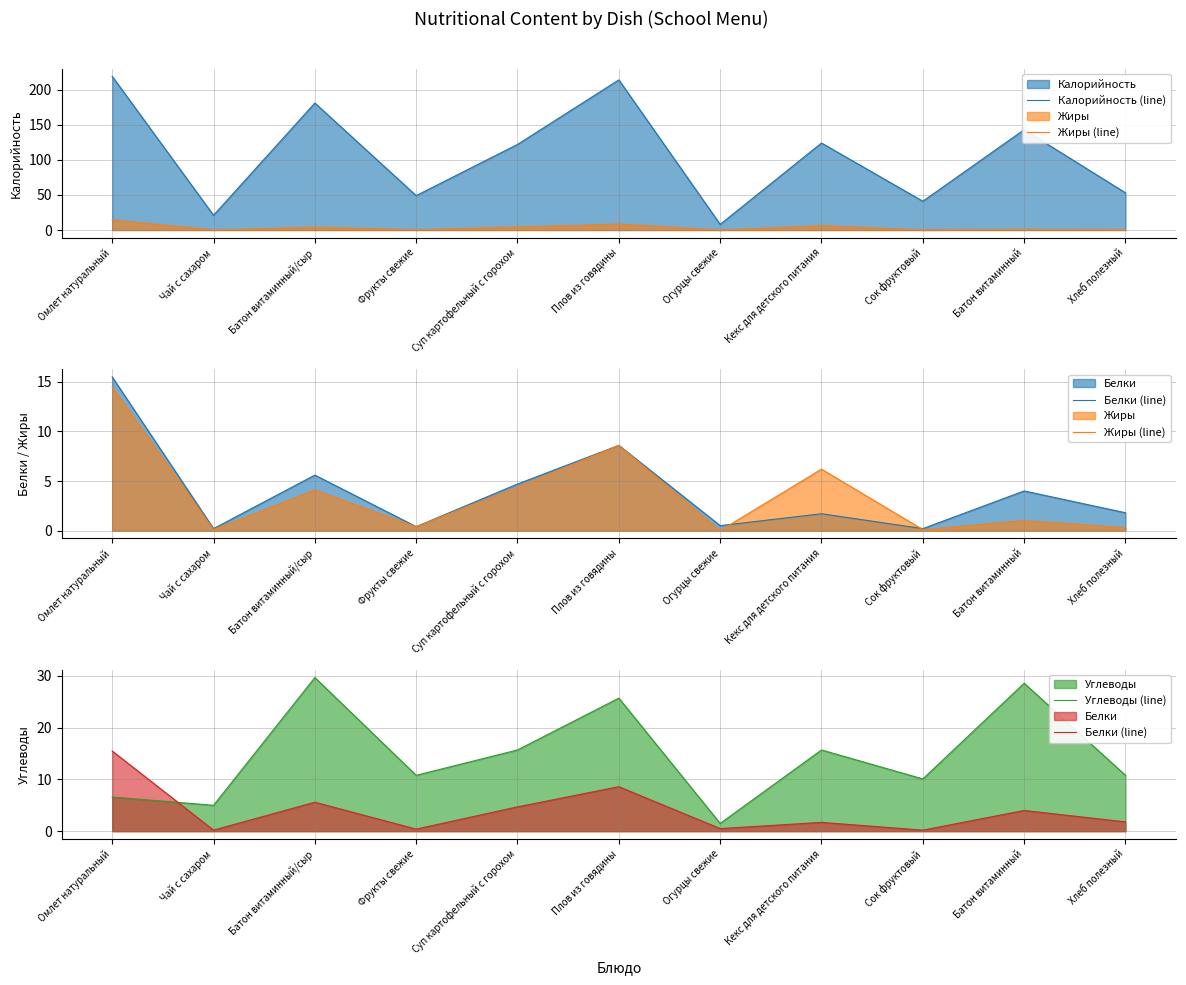

What is the average value of the Жиры (line) series?

3.6